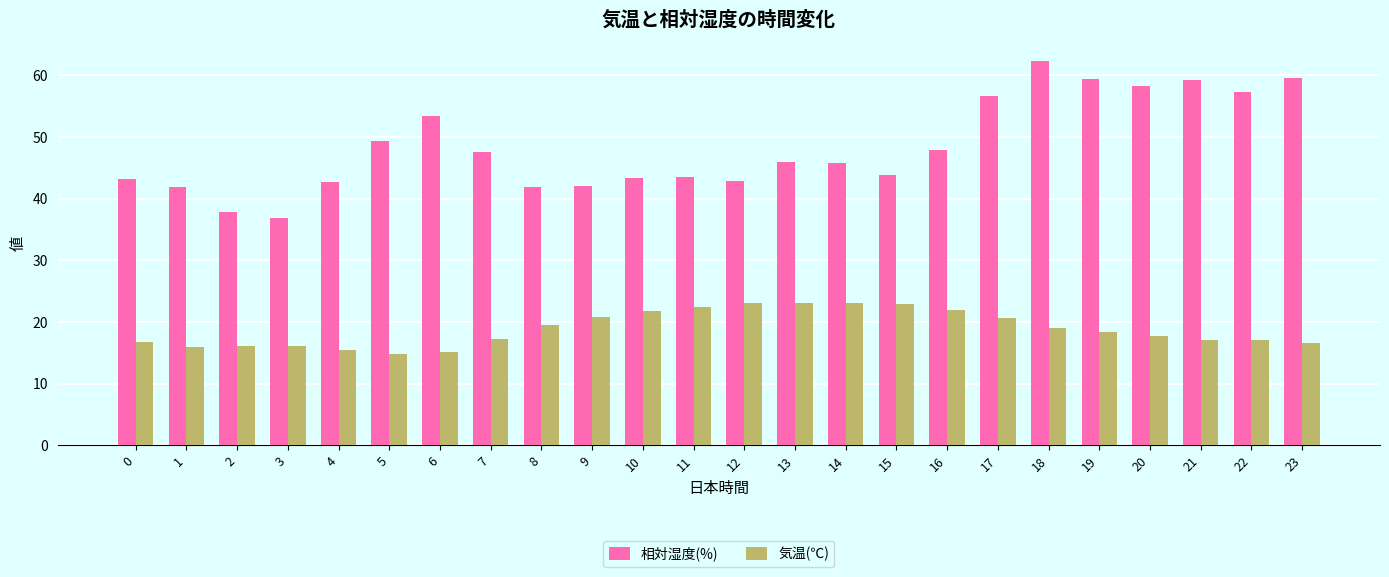

At which label does 気温(℃) first exceed 18?

8